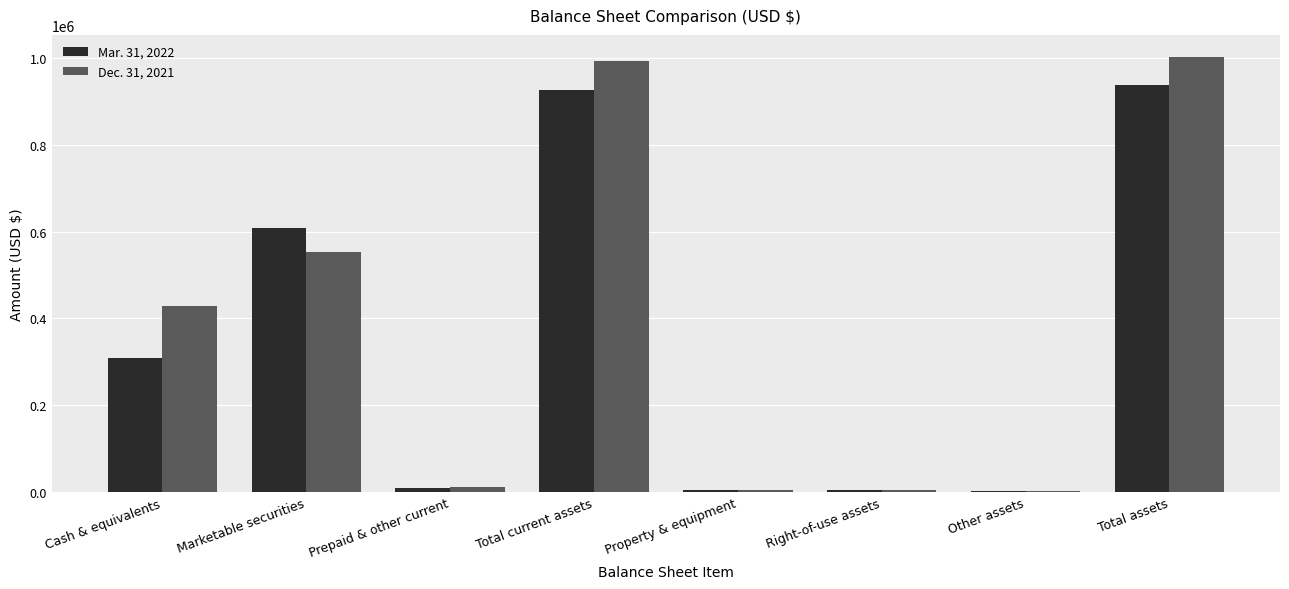

What is the total value across all series at Marketable securities?

1162358